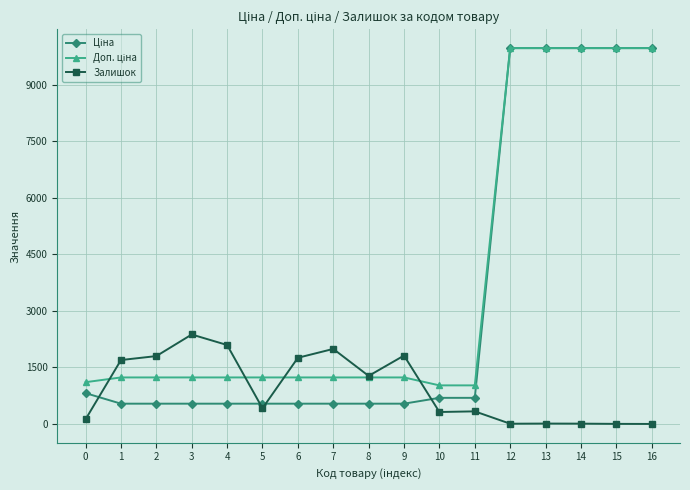

What is the difference between the highest and lowest values at 8?

737.0